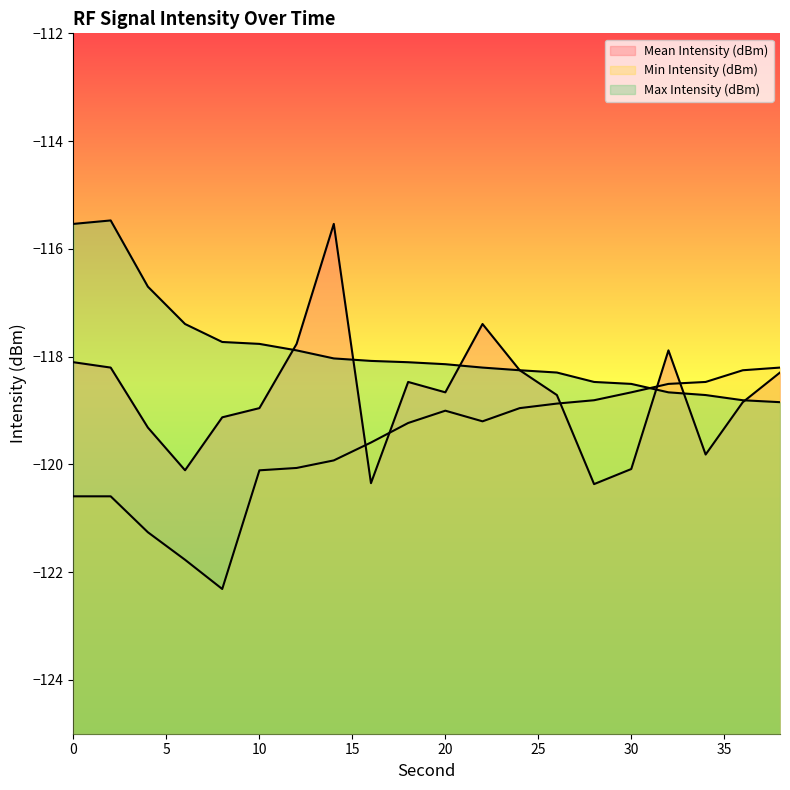

Rank the series by their average value, from highest to lowest.

Max Intensity (dBm), Mean Intensity (dBm), Min Intensity (dBm)